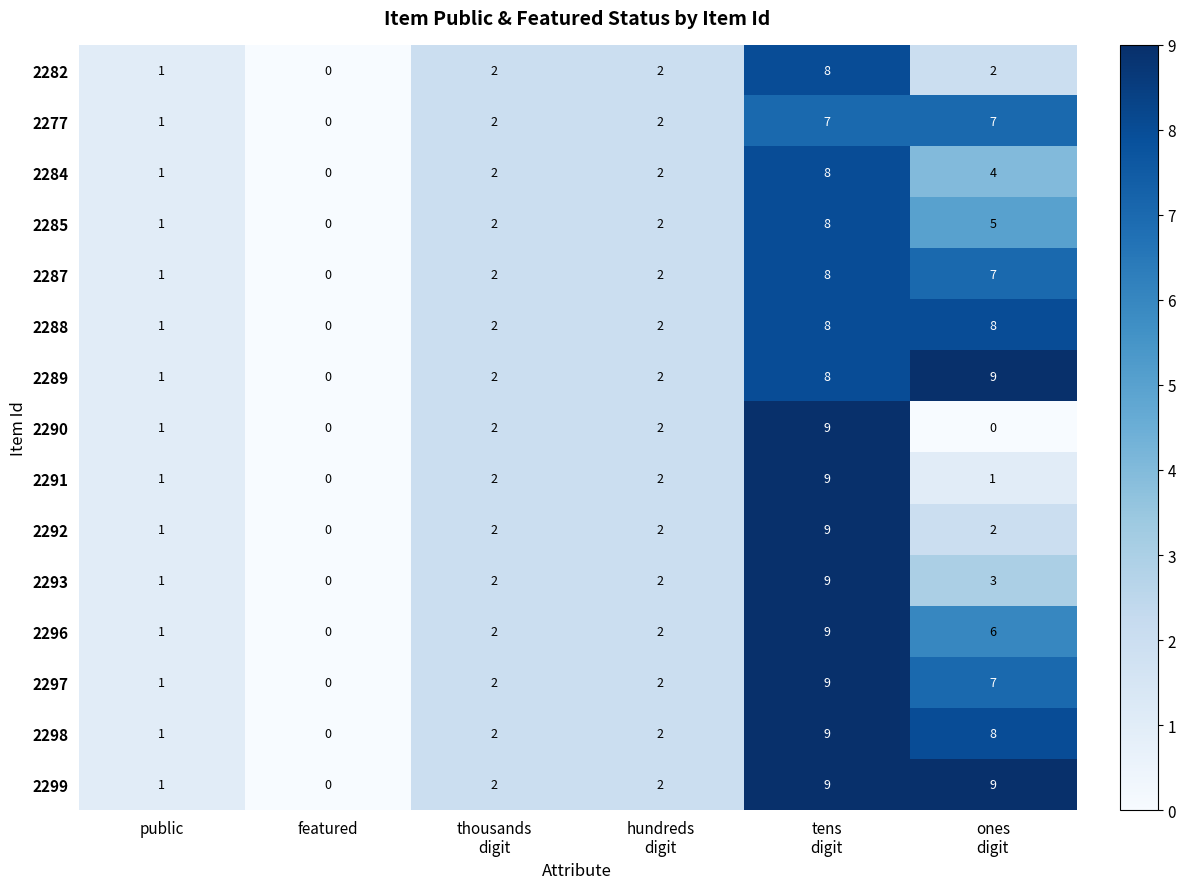

How many series are shown in this chart?

15